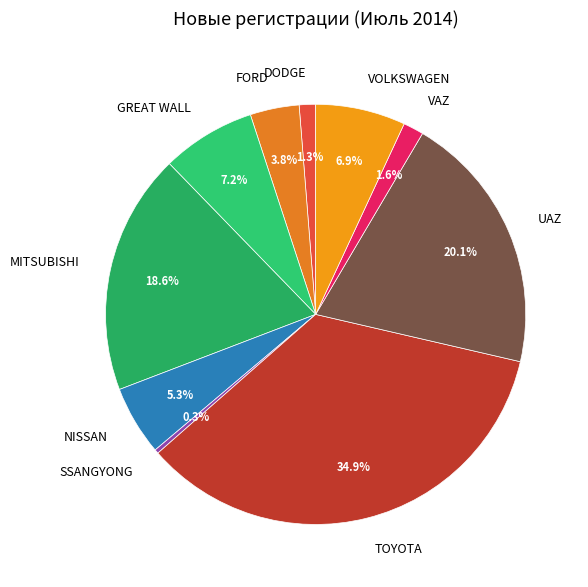

What is the largest slice in the pie chart?

TOYOTA